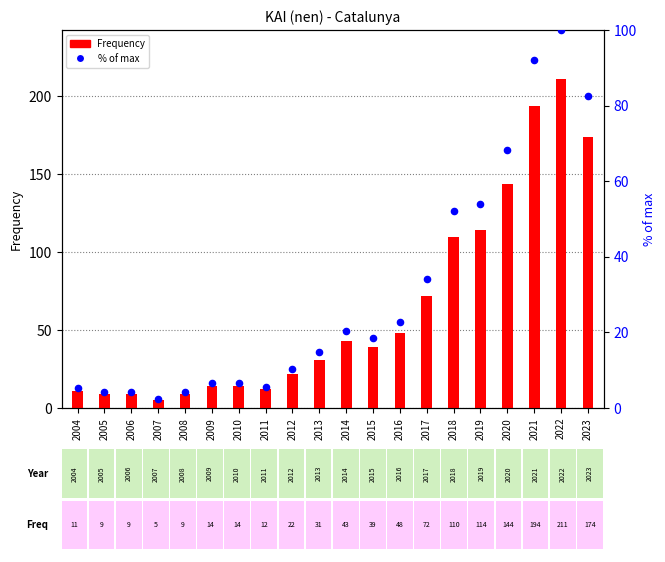

What is the total value across all series at 2023?

256.5